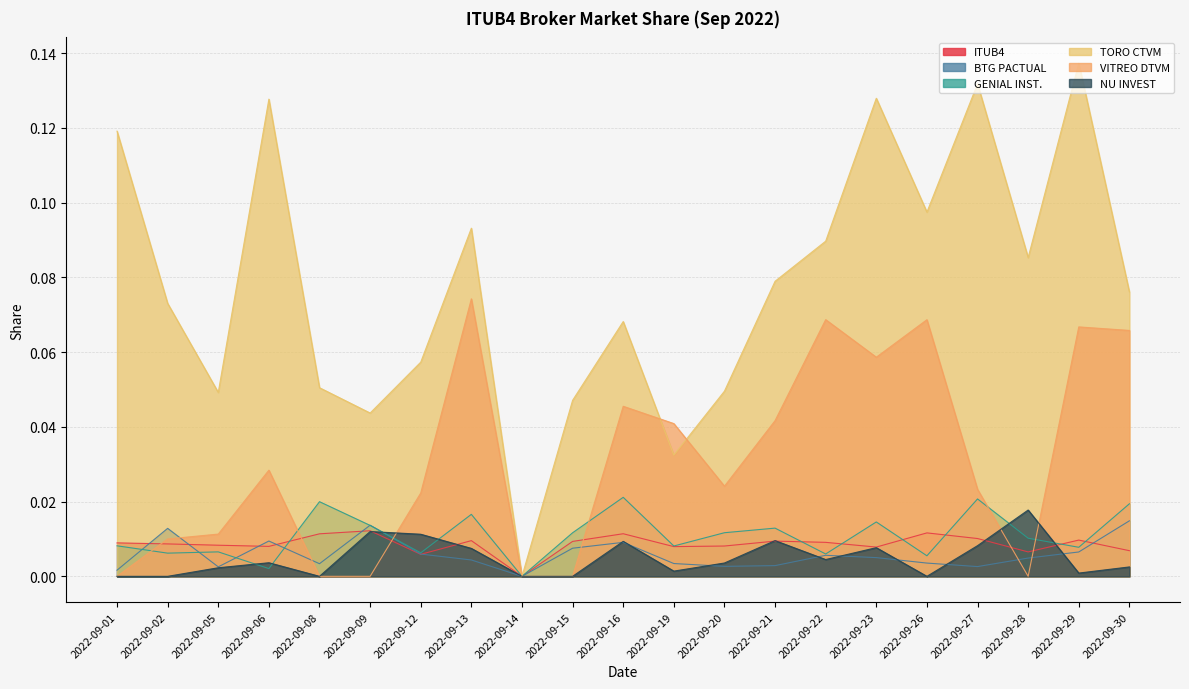

True or false: VITREO DTVM has a value of 0.1 at 2022-09-21.

False